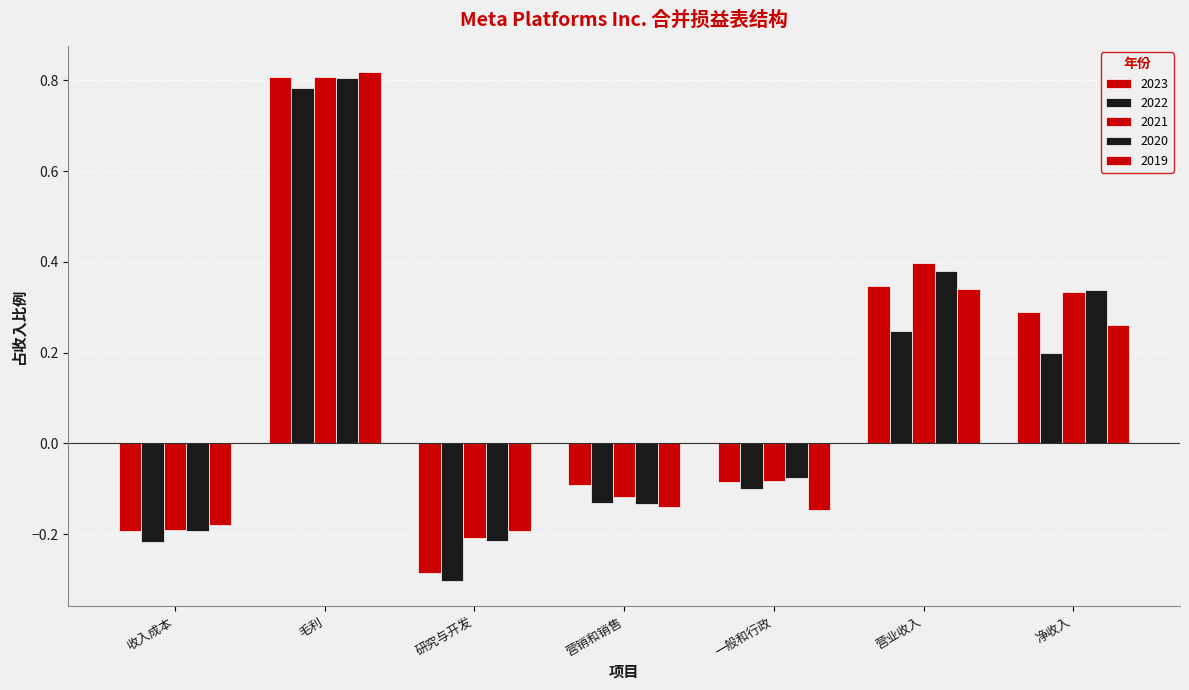

How many bars are there in total?

35